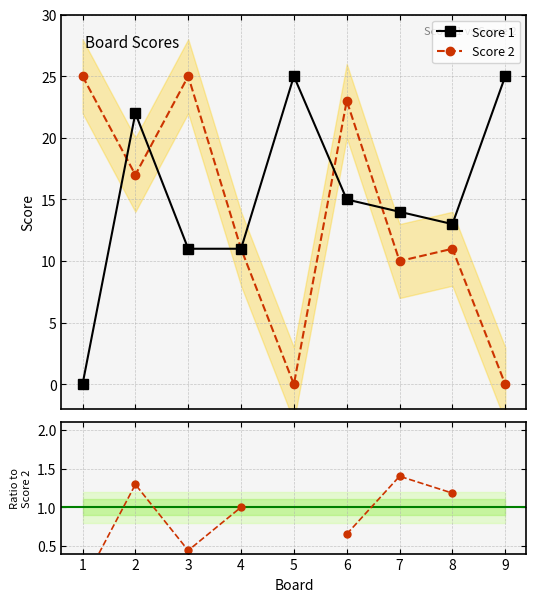

Which category has the lowest value in the Score 1 series?

1